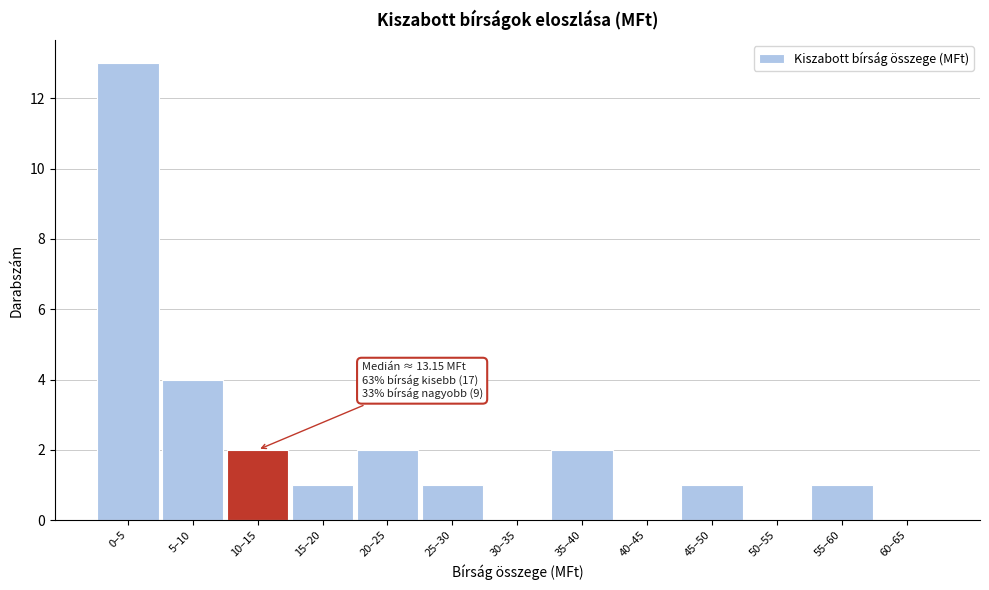

Reading right to left, extract all data points from this chart.

60–65=0	55–60=1	50–55=0	45–50=1	40–45=0	35–40=2	30–35=0	25–30=1	20–25=2	15–20=1	10–15=2	5–10=4	0–5=13